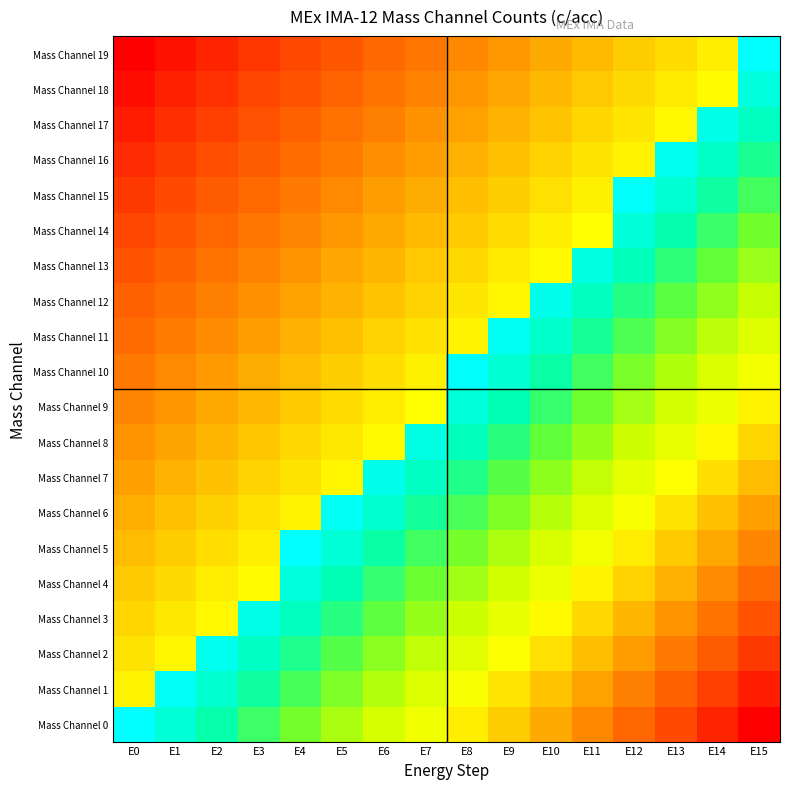

Between E12 and E8, which is larger?

E8